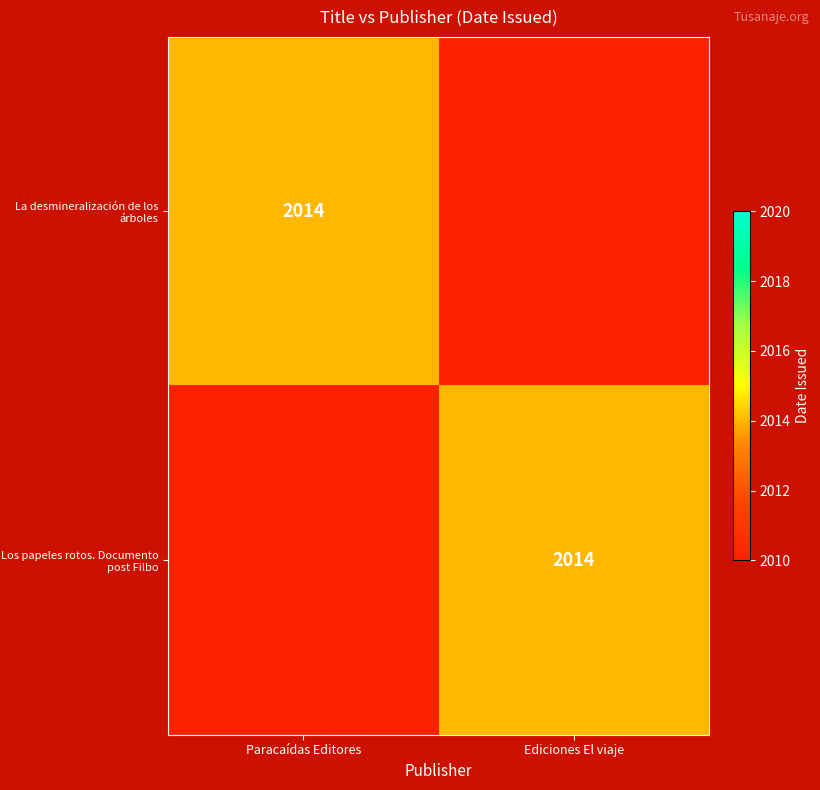

Between 0 and 1, which series saw the biggest shift?

La desmineralización de los árboles